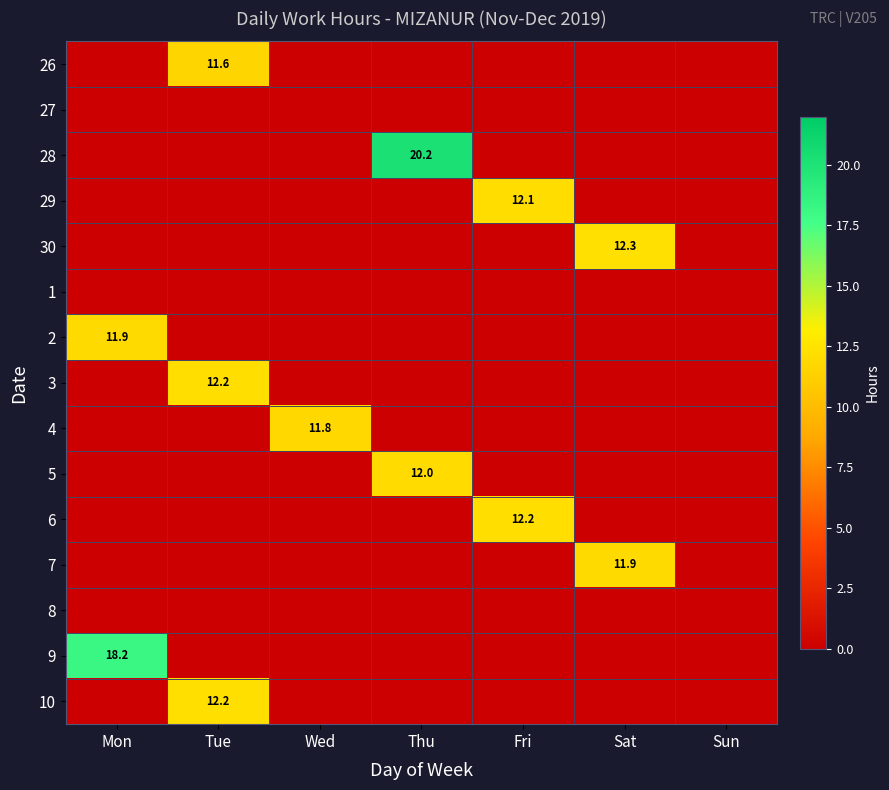

Where is 28 nearest to the value 10?

Mon